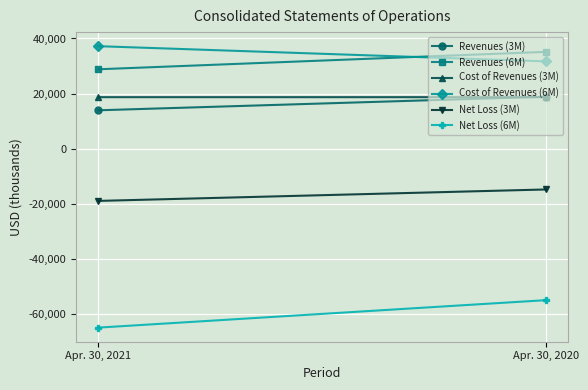

Reading right to left, what are all the values shown in this chart?

Revenues (3M): Apr. 30, 2020=18880	Apr. 30, 2021=13953
Revenues (6M): Apr. 30, 2020=35144	Apr. 30, 2021=28830
Cost of Revenues (3M): Apr. 30, 2020=18713	Apr. 30, 2021=18709
Cost of Revenues (6M): Apr. 30, 2020=31696	Apr. 30, 2021=37204
Net Loss (3M): Apr. 30, 2020=-14769	Apr. 30, 2021=-18917
Net Loss (6M): Apr. 30, 2020=-54920	Apr. 30, 2021=-64877